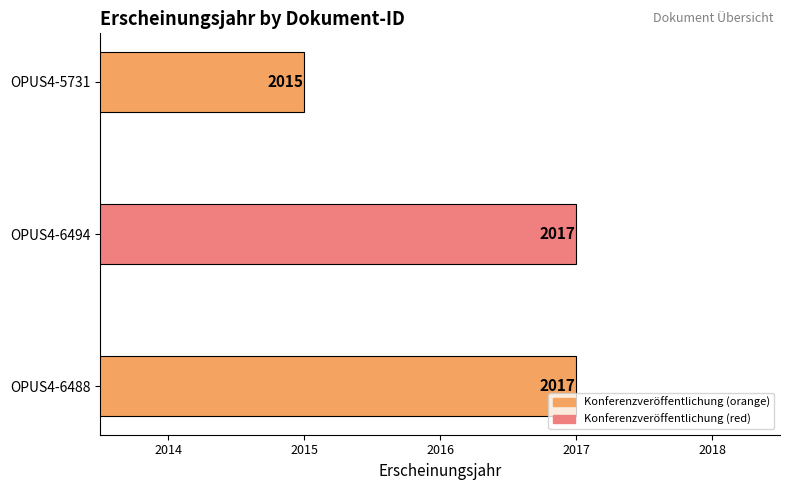

How many values are below 2017?

1